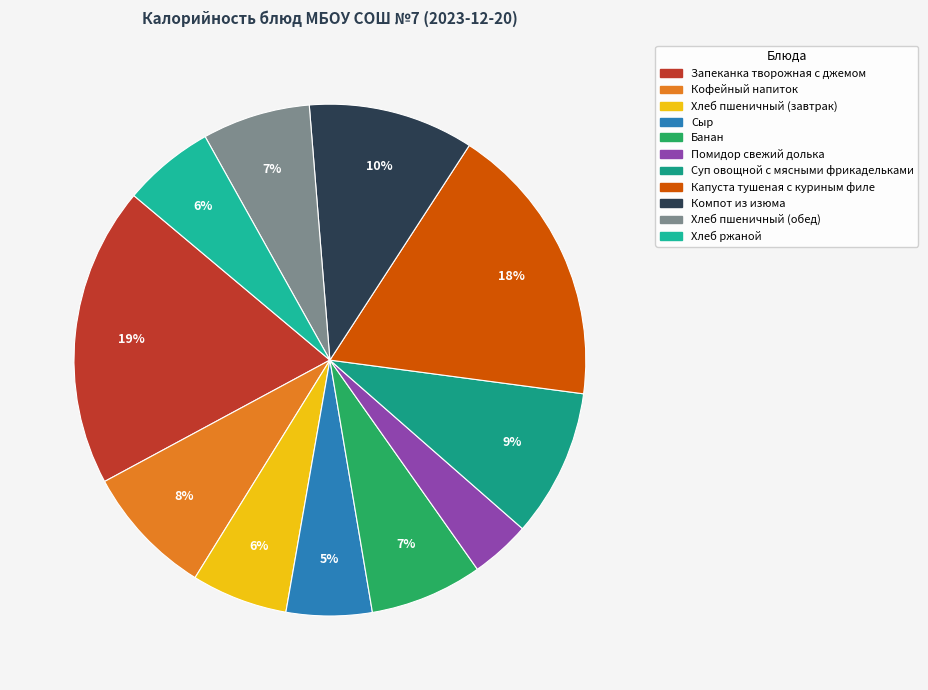

Which has a higher value, Хлеб пшеничный (завтрак) or Сыр?

Хлеб пшеничный (завтрак)